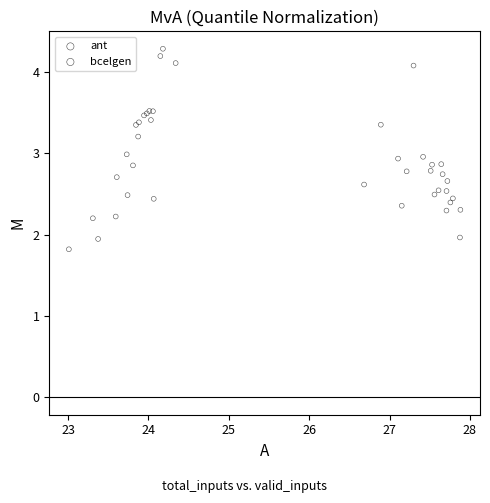

Which series contains the highest Y value?

ant